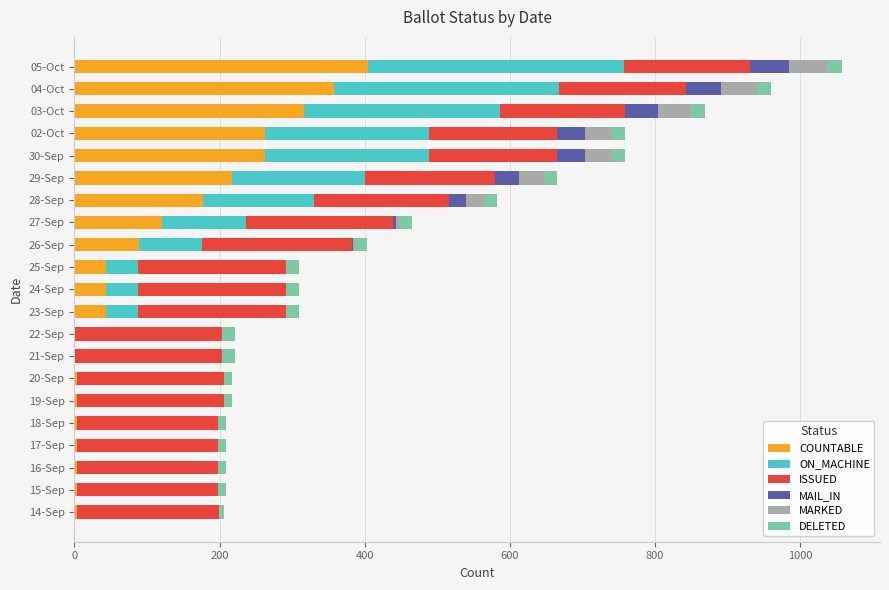

The COUNTABLE series shows 21 at 26-Sep. True or false?

False